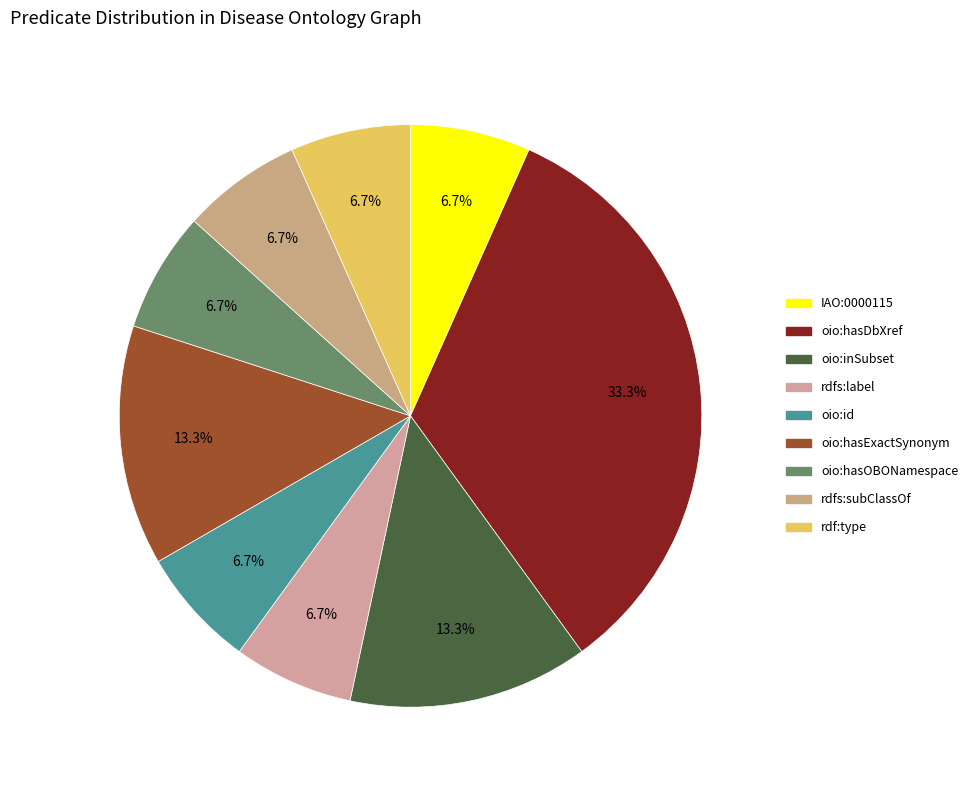

Does oio:hasDbXref represent more than half of the total?

No